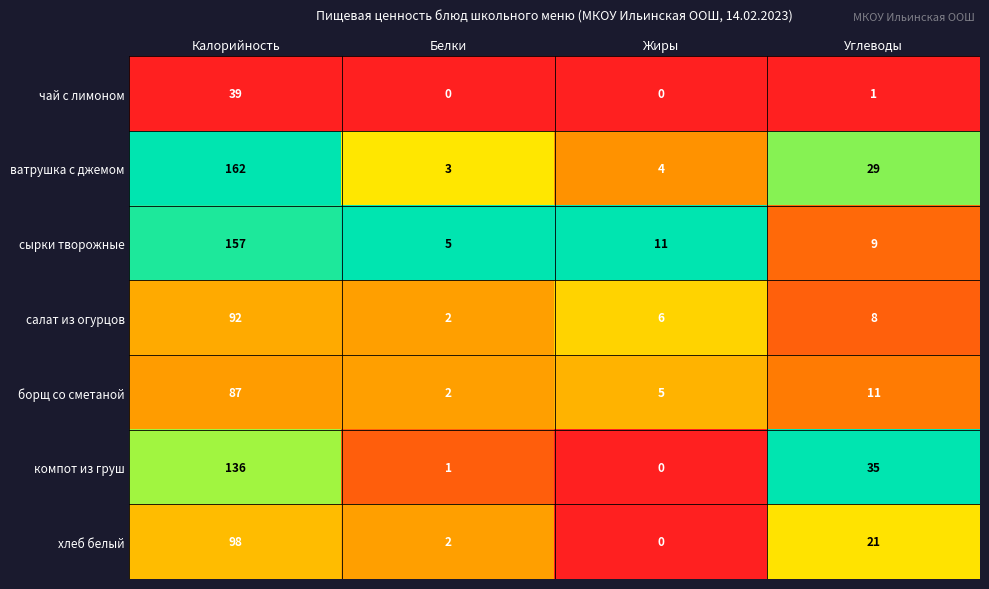

At which label does чай с лимоном first exceed 1?

Калорийность